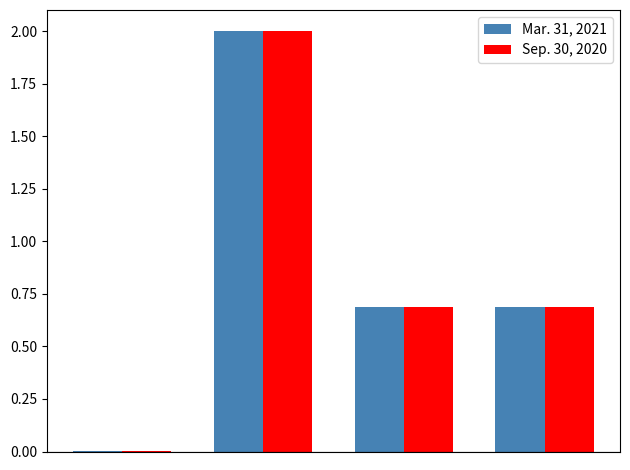

What is the sum of all Sep. 30, 2020 values?

3.4